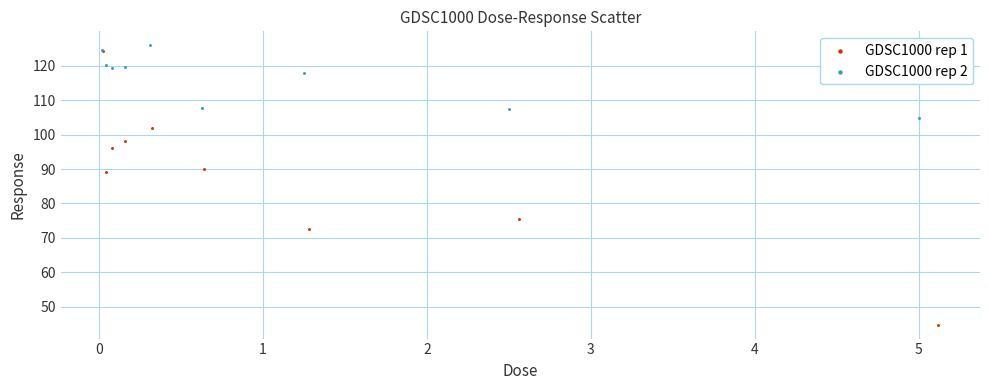

Which series reaches the minimum Y coordinate?

GDSC1000 rep 1